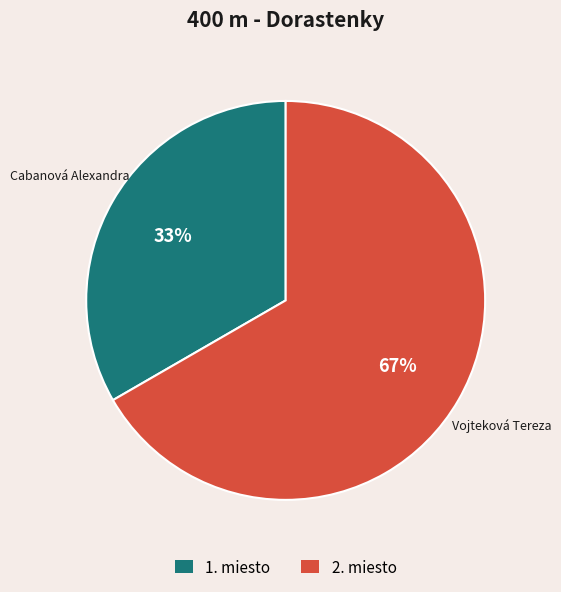

To the nearest percent, what is the combined percentage of 2. miesto and 1. miesto?

100%